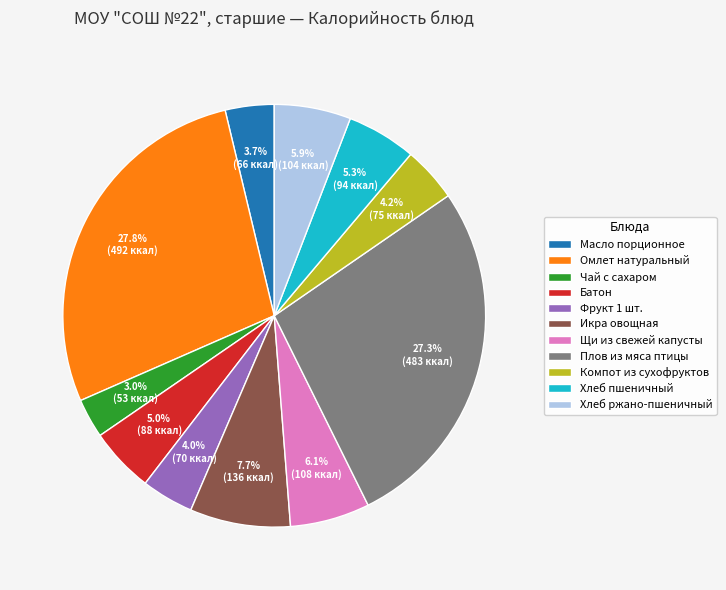

To the nearest percent, what is the average slice percentage?

9%